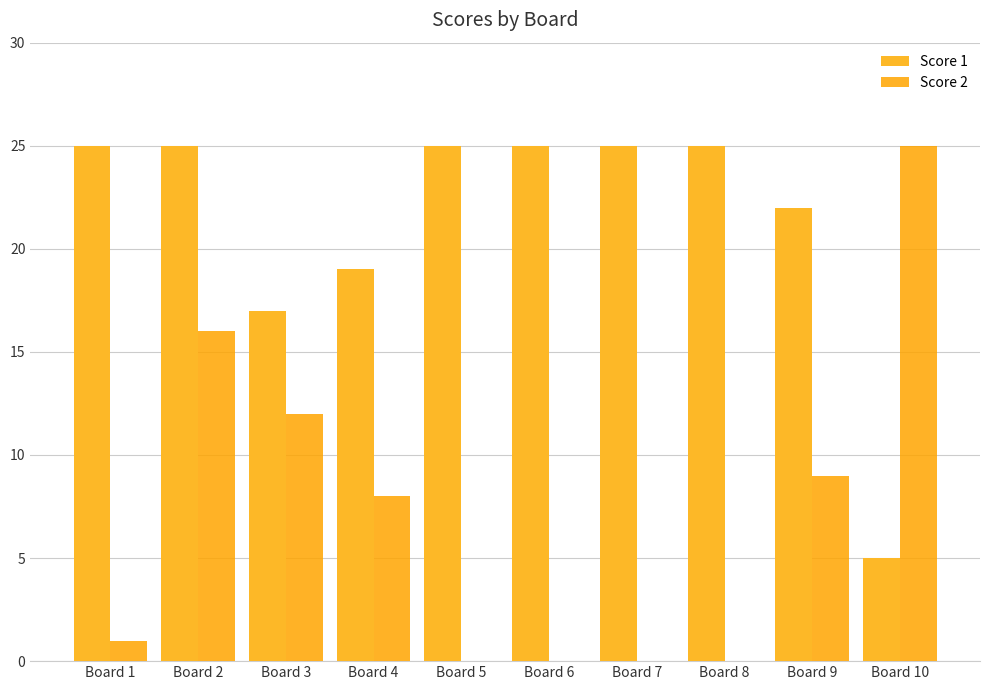

What is the maximum value for Score 2?

25